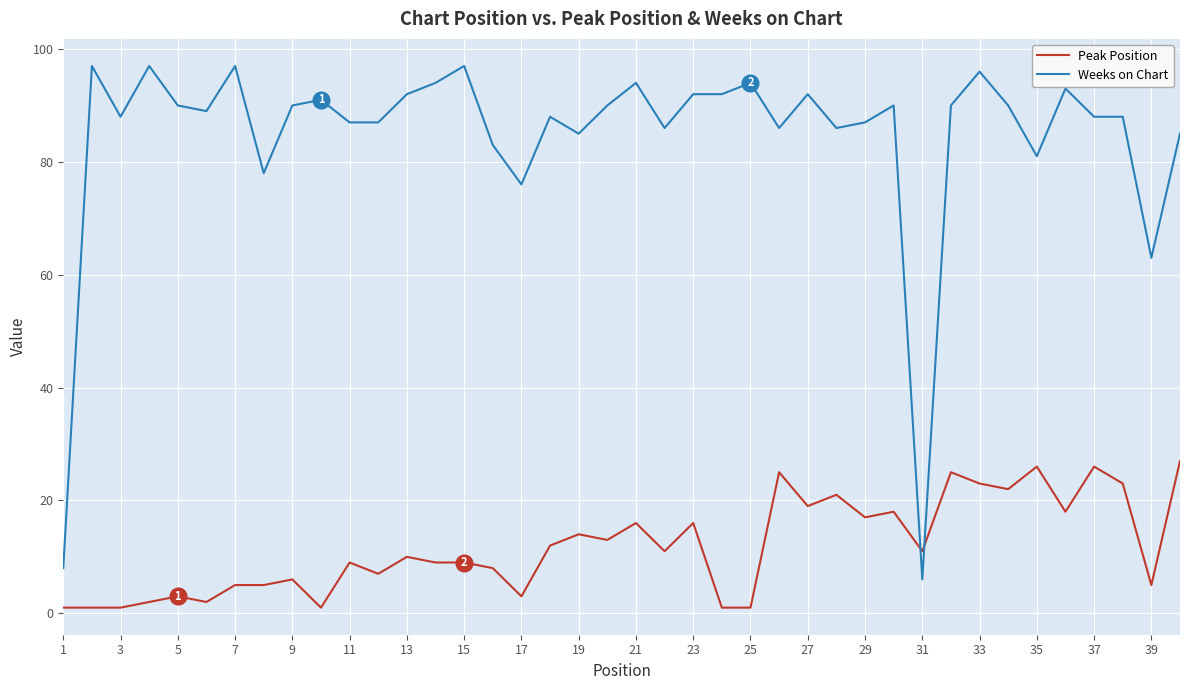

Which series has the largest total across all categories?

Weeks on Chart